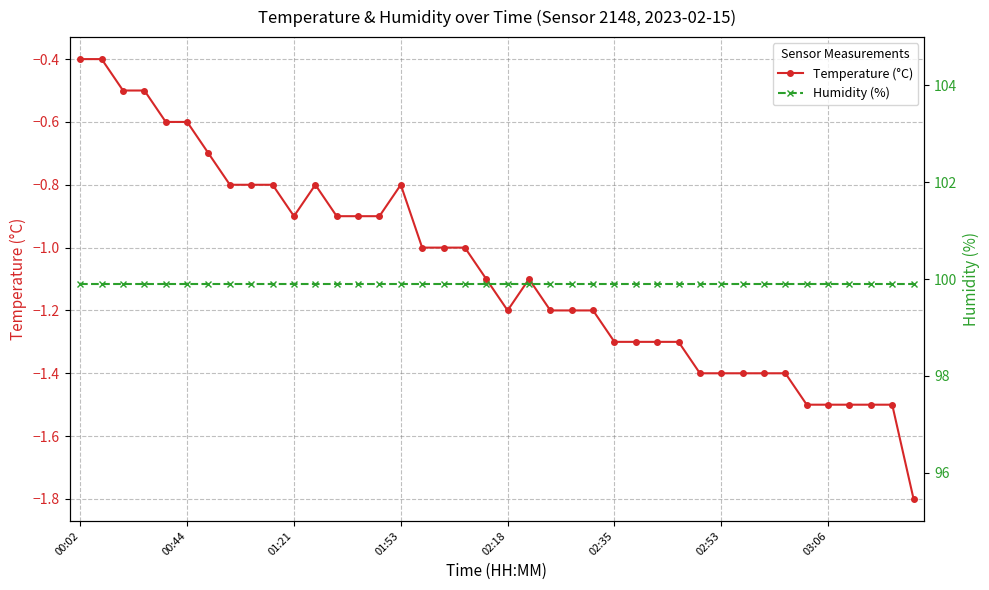

Which series has the widest spread of values?

Temperature (°C)